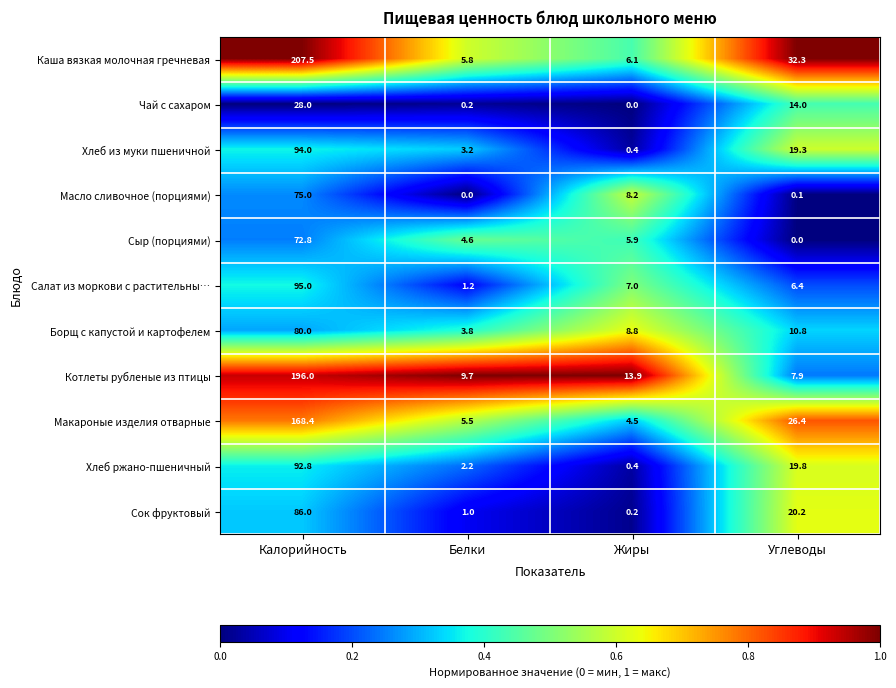

At which label is Каша вязкая молочная гречневая closest to 106?

Углеводы